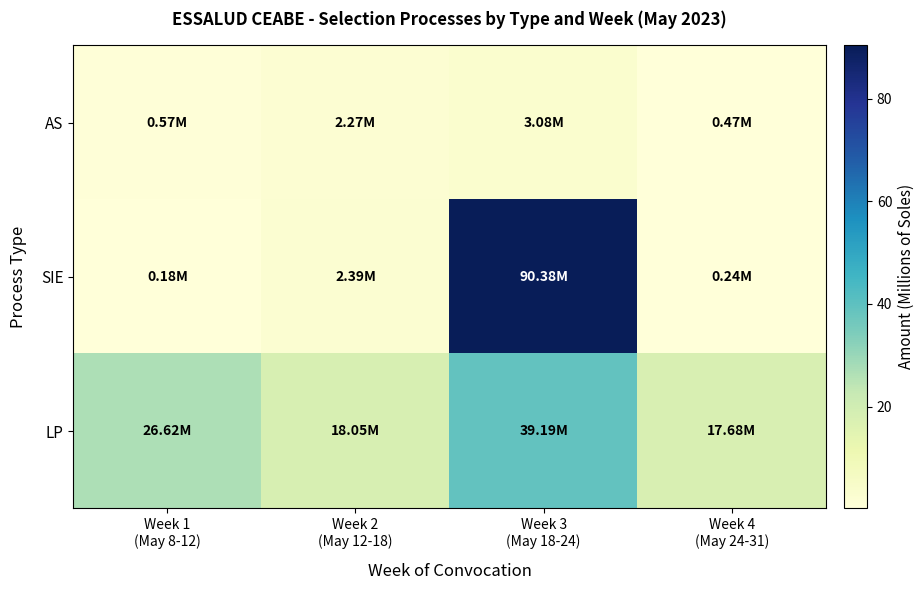

Count the number of categories in the chart.

4